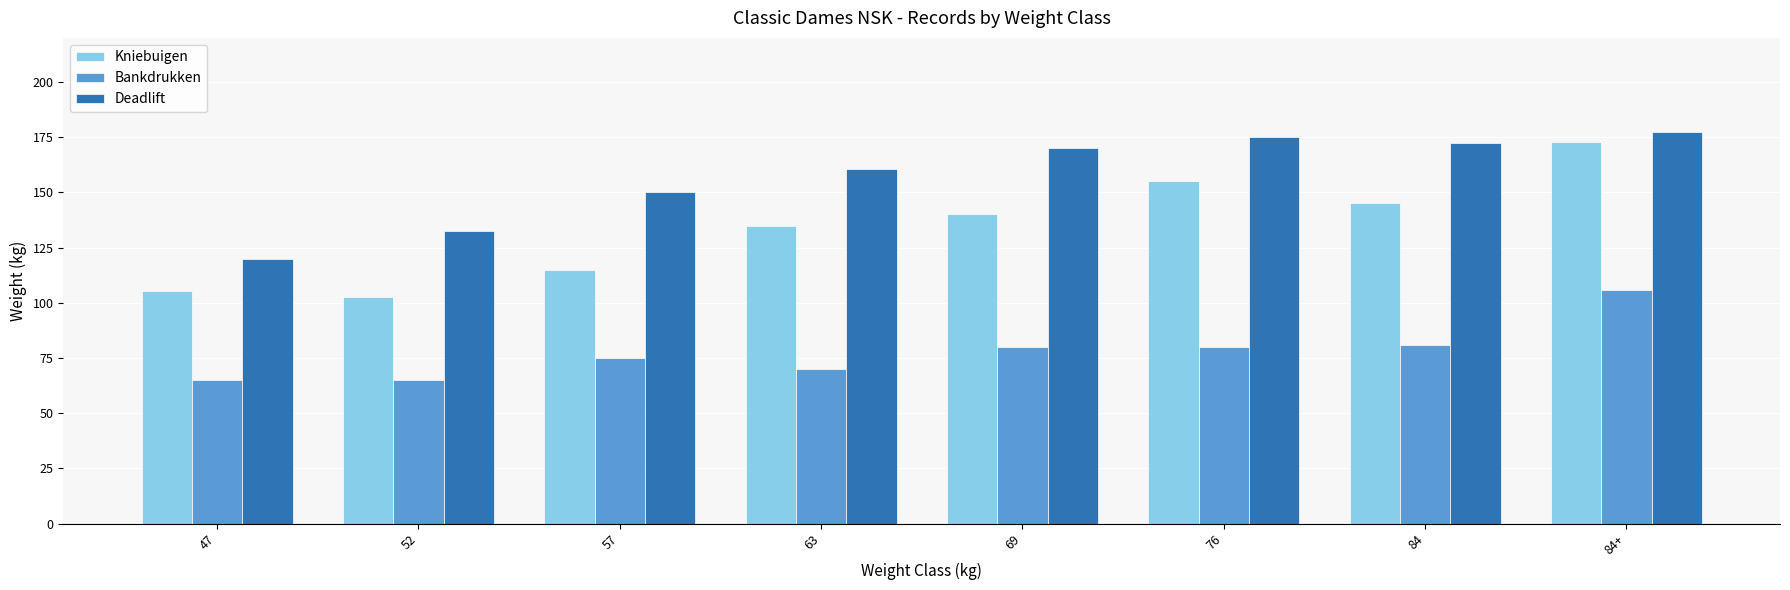

What position from the left is 63?

4